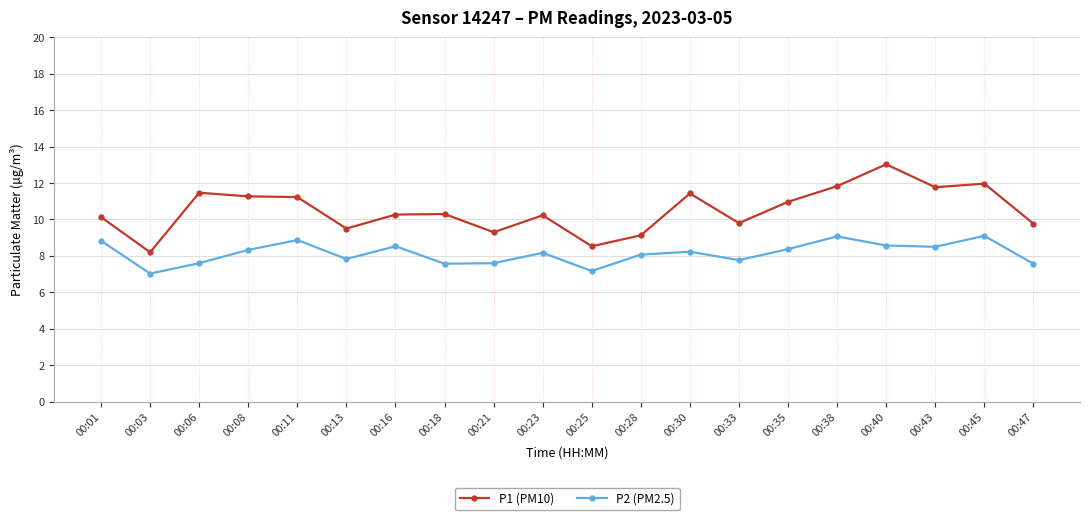

What is the sum of all P2 (PM2.5) values?

162.8